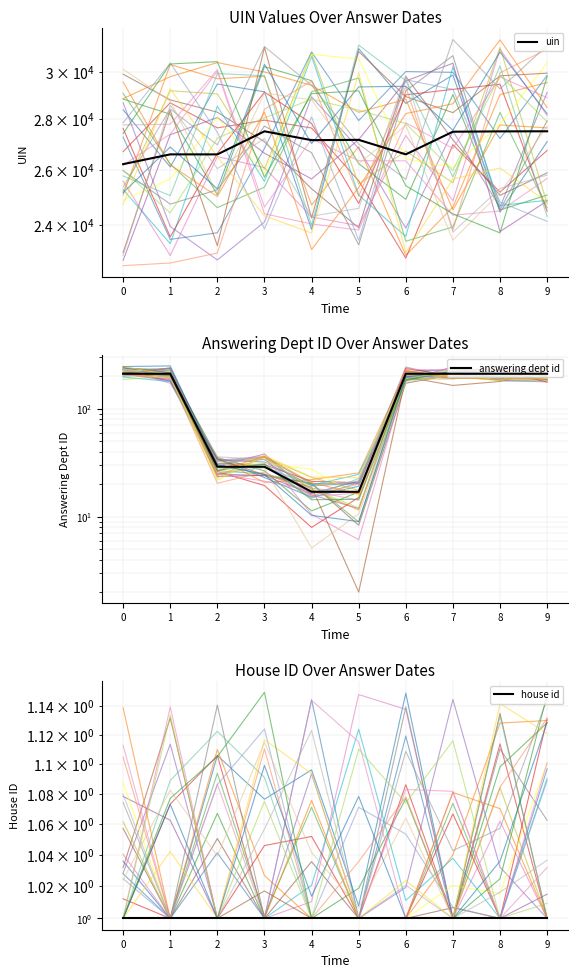

Reading left to right, transcribe all the data shown in this chart.

uin: 26219	26598	26597	27512	27158	27170	26599	27496	27509	27513
answering dept id: 211	211	29	29	17	17	211	211	211	211
house id: 1	1	1	1	1	1	1	1	1	1